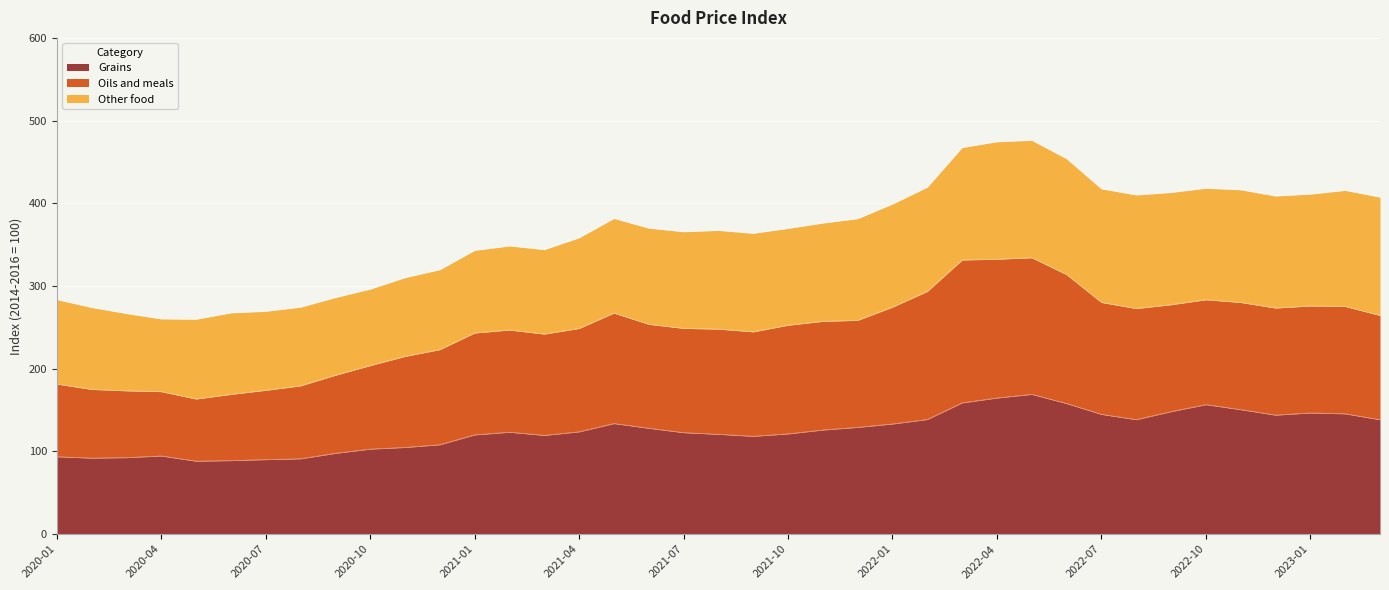

True or false: Oils and meals and Grains cross at least once.

False